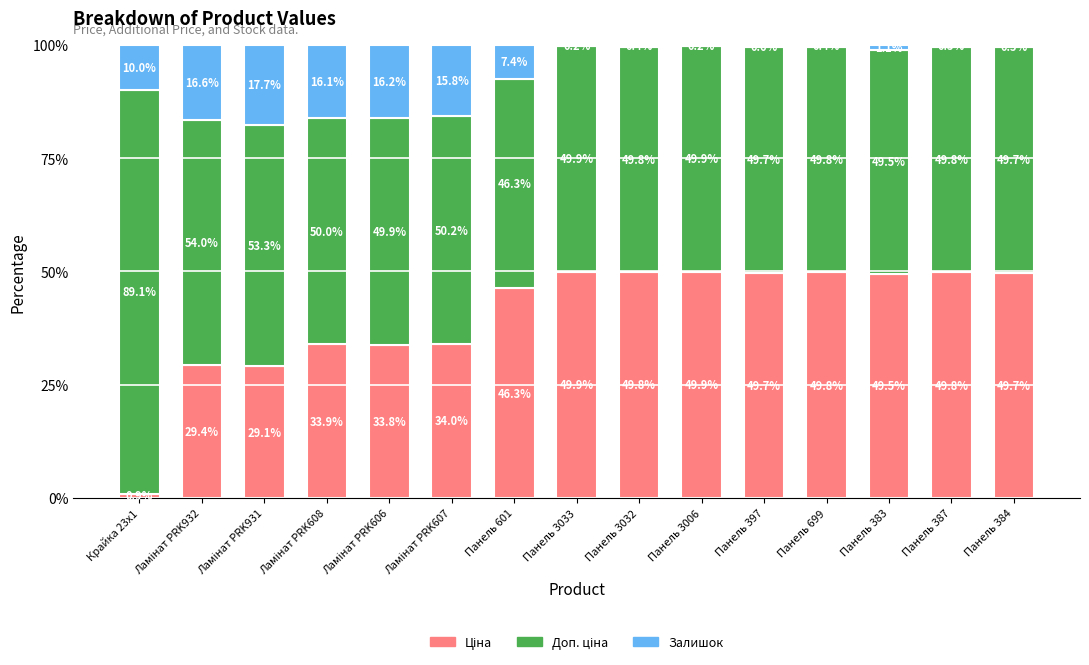

Which series has the largest range (max minus min)?

Ціна